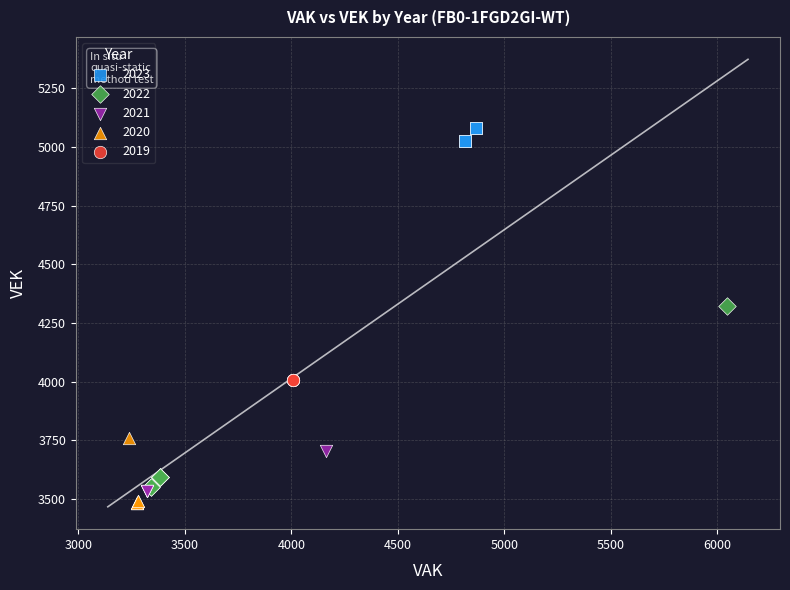

Which series has the largest Y range (max minus min)?

2022